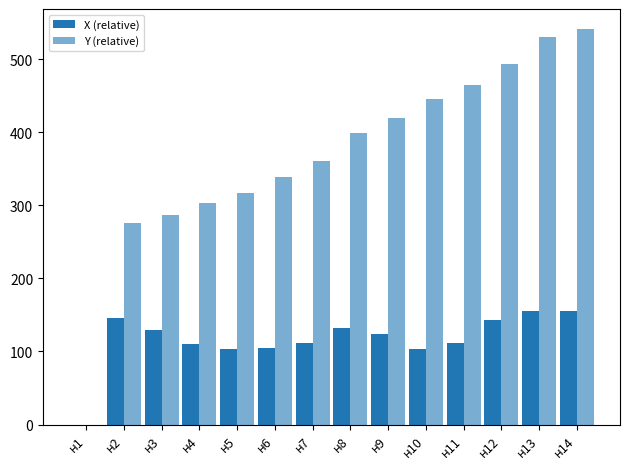

Reading left to right, transcribe all the data shown in this chart.

X (relative): н1=0.0	н2=145.2	н3=129.9	н4=110.1	н5=103.5	н6=104.4	н7=111.2	н8=132.4	н9=123.7	н10=103.9	н11=111.9	н12=143.8	н13=155.5	н14=155.0
Y (relative): н1=0.0	н2=276.0	н3=287.3	н4=303.4	н5=316.2	н6=339.0	н7=360.0	н8=398.7	н9=419.2	н10=445.1	н11=463.8	н12=493.5	н13=530.1	н14=541.3